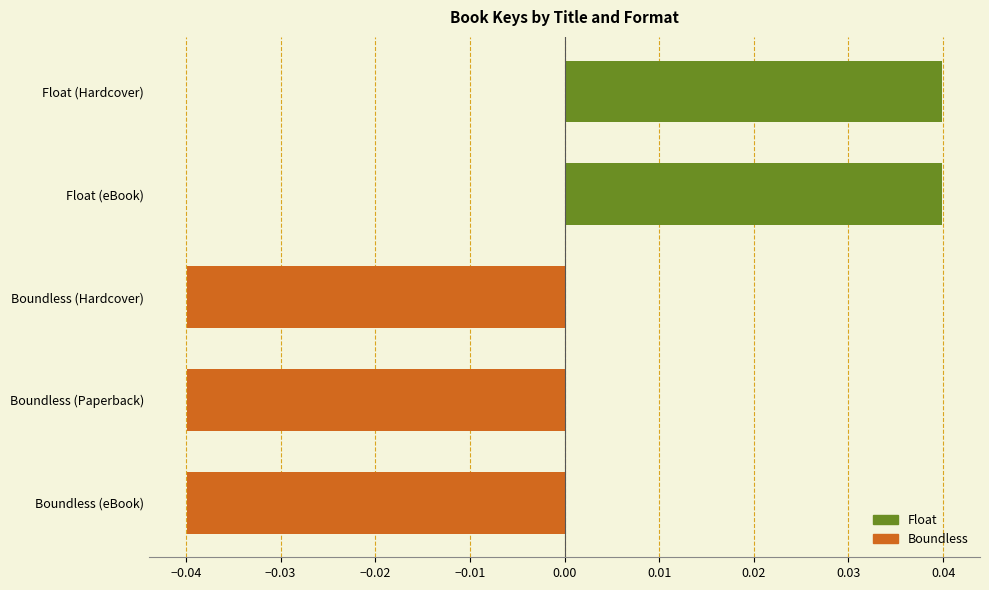

What position from the top is Boundless (eBook)?

5